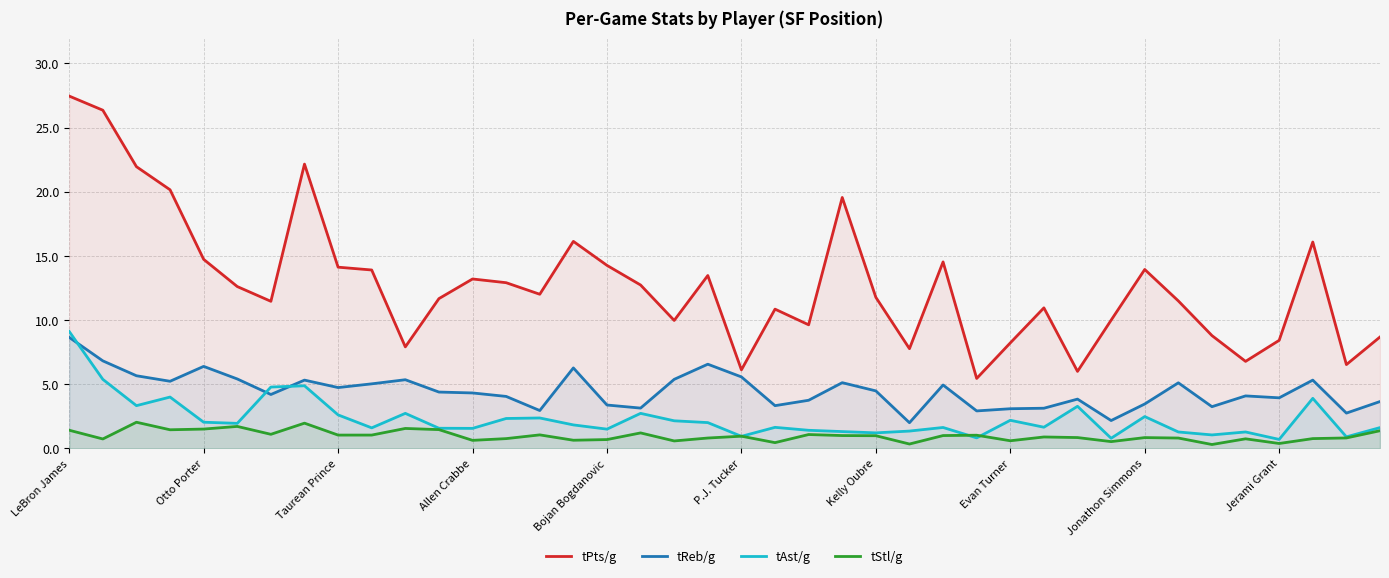

What is the difference between the tPts/g values at 25 and 15?

8.4